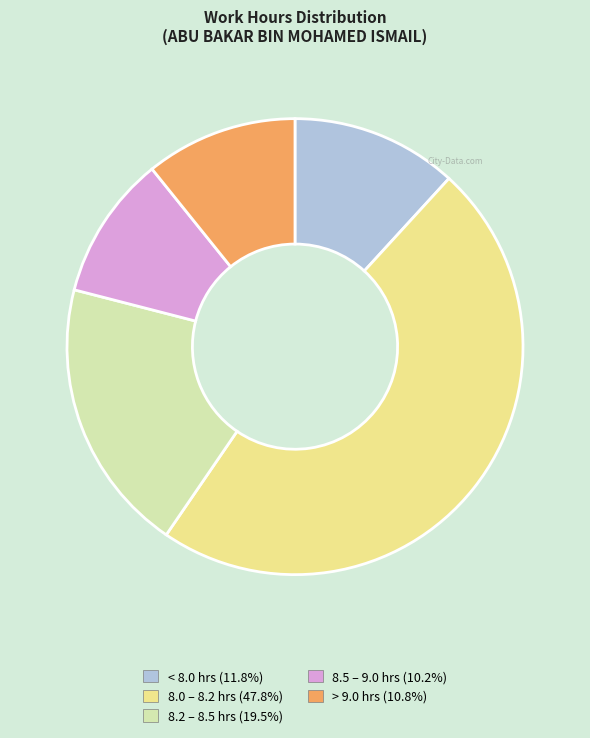

Is there a majority slice in this chart?

No